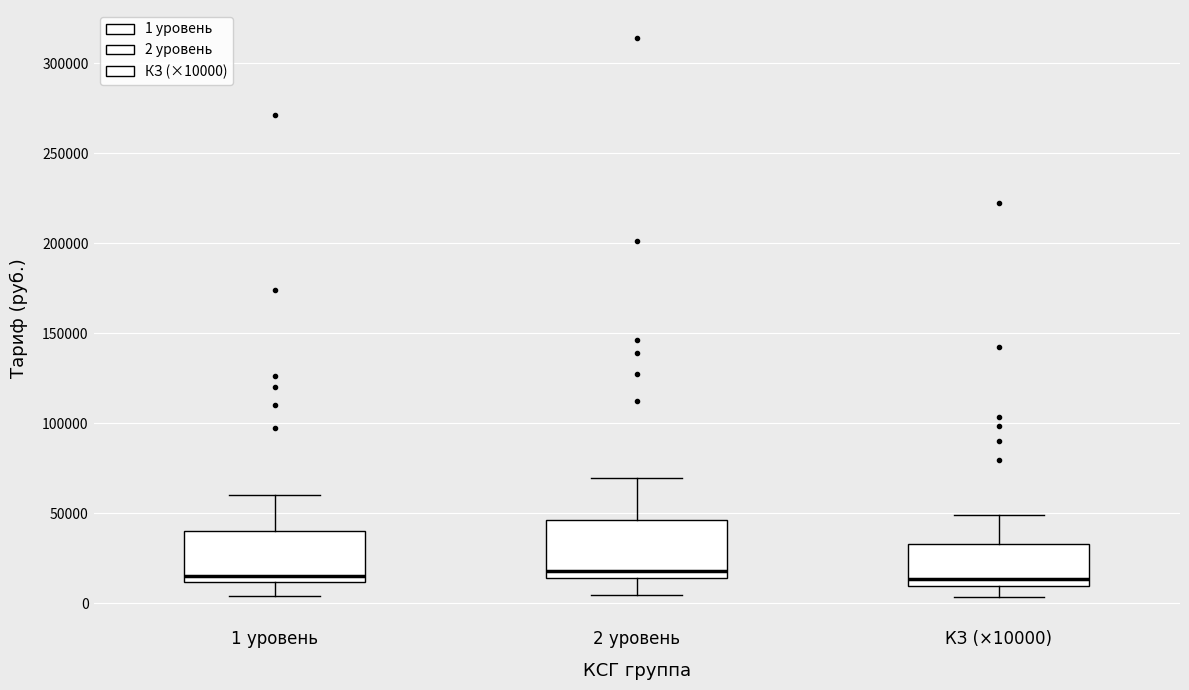

Reading left to right, read every box against the y-axis: the position of its median line, the range the box covers, and the ends of its whiskers. The values are not printed on the chart, so give them approximately, as read against the axis.

1 уровень: median 15000, box 10000 to 40000, whiskers 5000 to 60000
2 уровень: median 20000, box 15000 to 45000, whiskers 5000 to 70000
КЗ (×10000): median 15000, box 10000 to 35000, whiskers 5000 to 50000